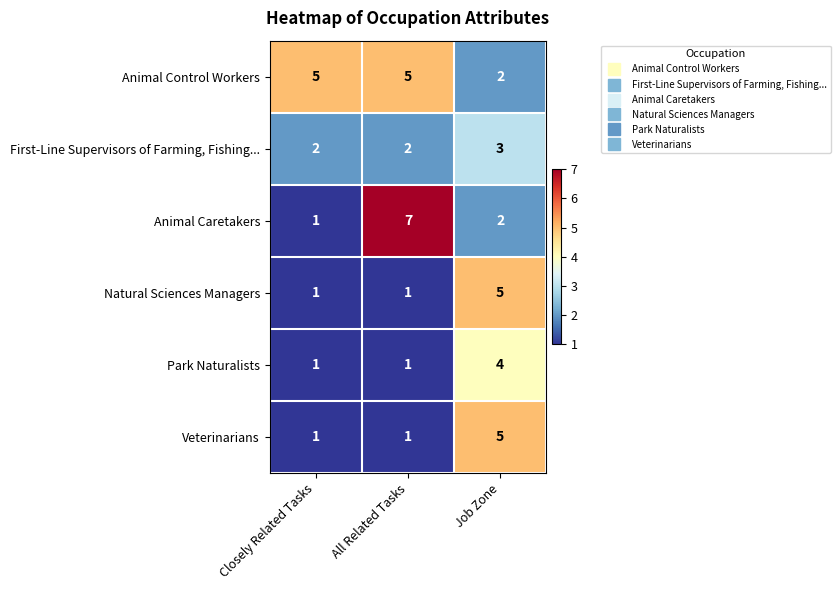

Reading right to left, transcribe all the data shown in this chart.

Animal Control Workers: 2	5	5
First-Line Supervisors of Farming, Fishing...: 3	2	2
Animal Caretakers: 2	7	1
Natural Sciences Managers: 5	1	1
Park Naturalists: 4	1	1
Veterinarians: 5	1	1